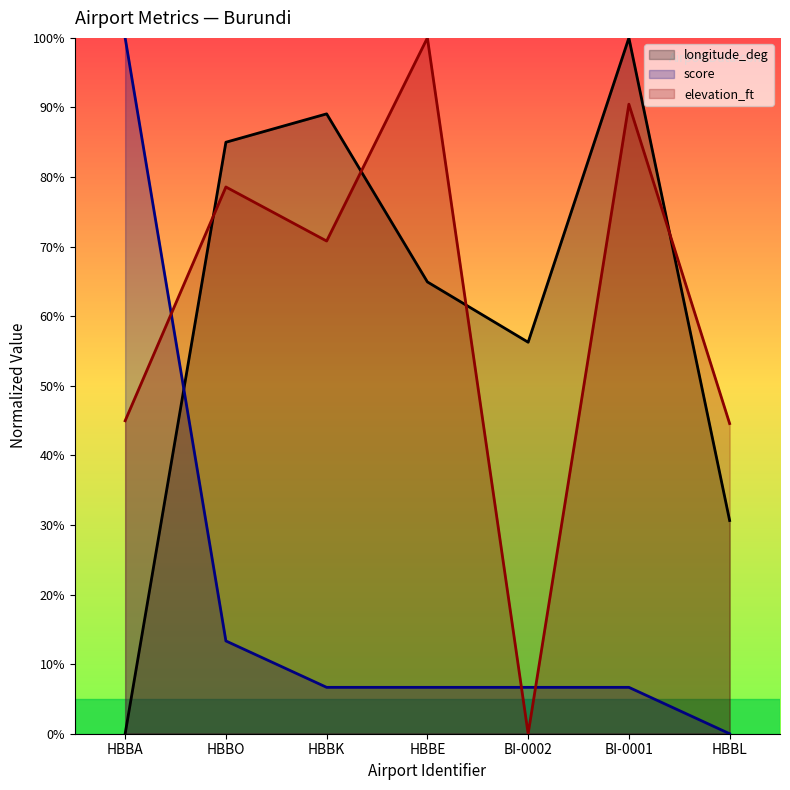

How many lines are shown in the chart?

3